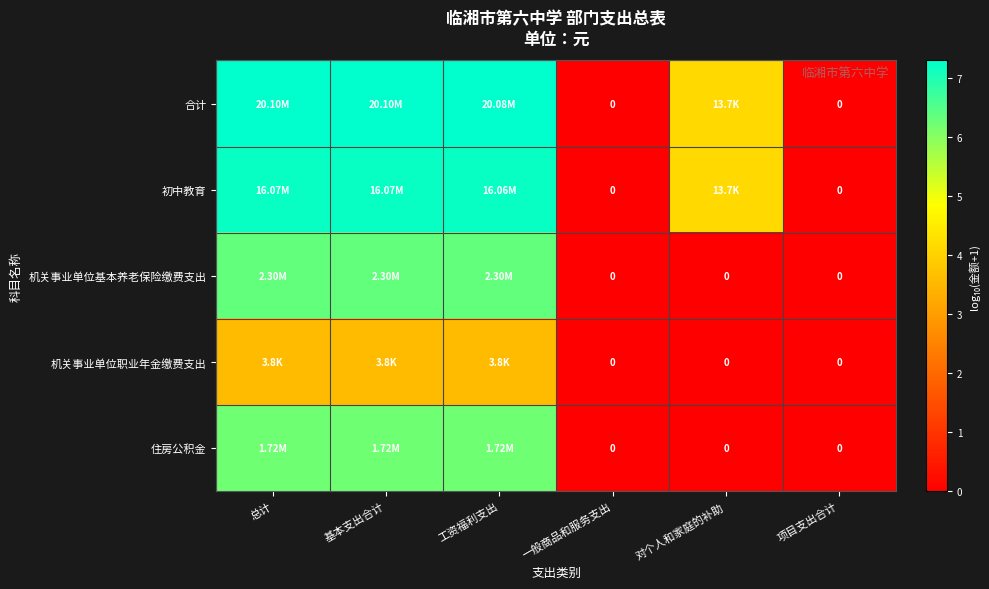

Is the value of 合计 at 基本支出合计 greater than the value of 机关事业单位基本养老保险缴费支出 at 对个人和家庭的补助?

Yes